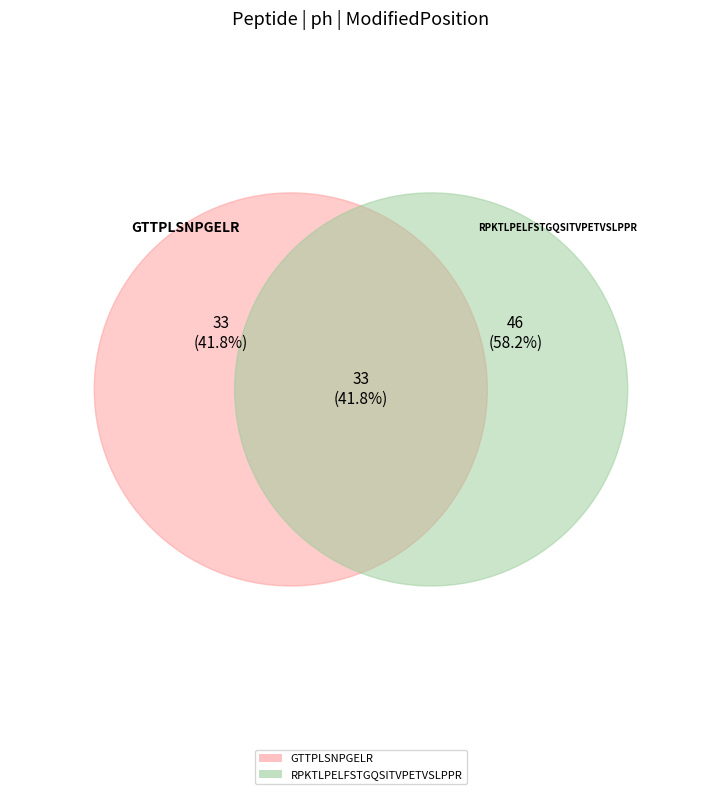

Which category has the smallest portion of the pie?

GTTPLSNPGELR